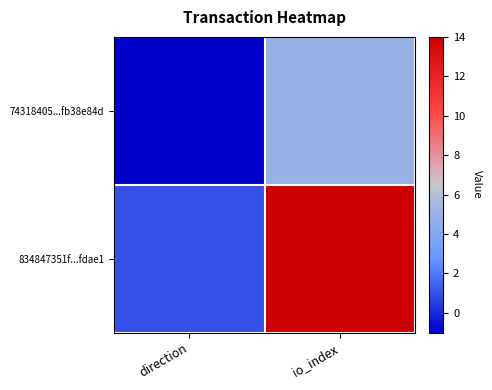

At direction, list the series in order from smallest to largest.

74318405...fb38e84d, 834847351f...fdae1